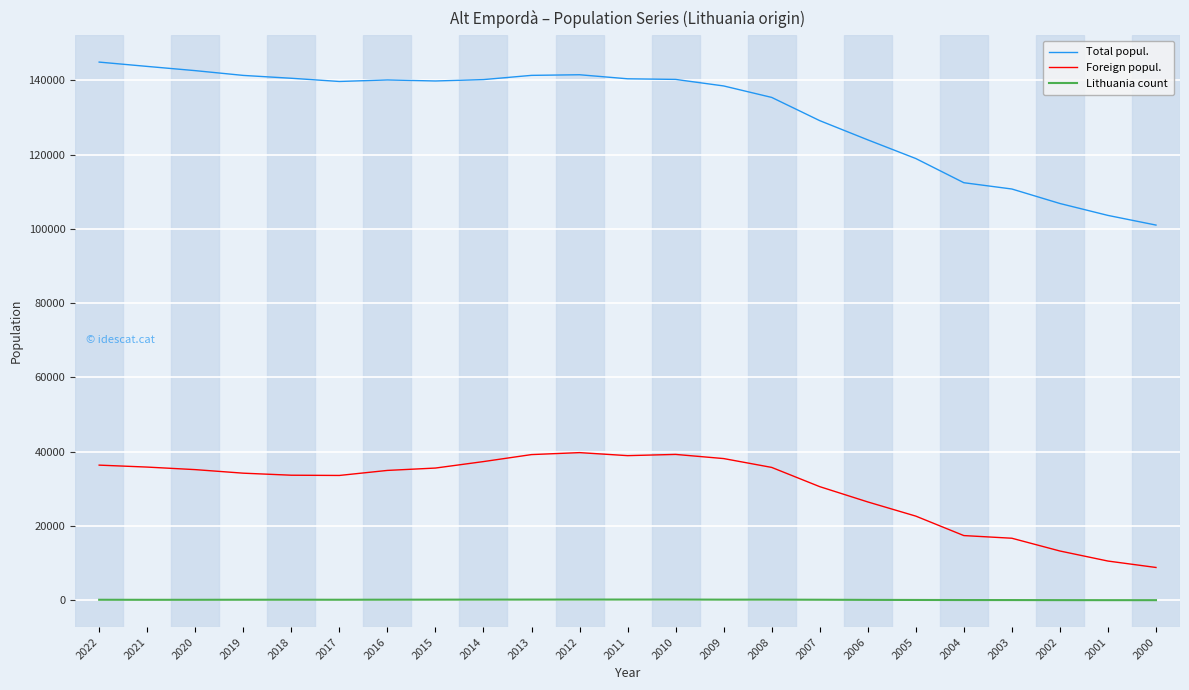

Does the chart have visible grid lines?

Yes